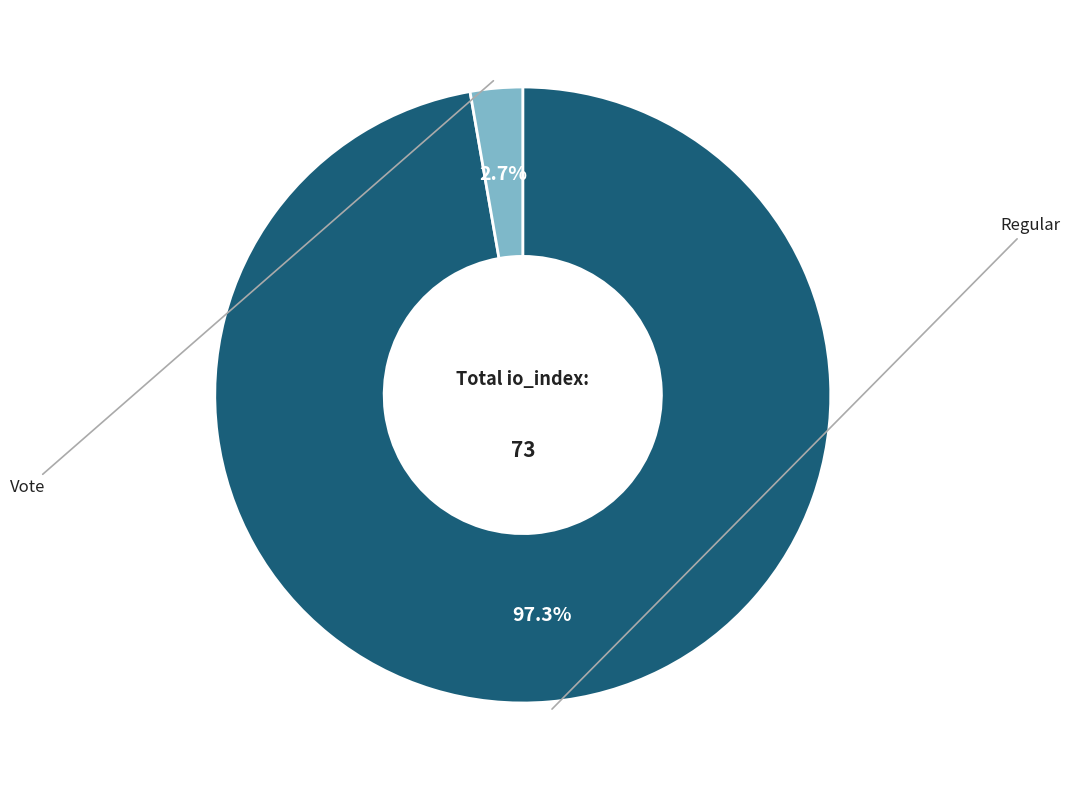

Is there any slice that represents more than half of the pie?

Yes